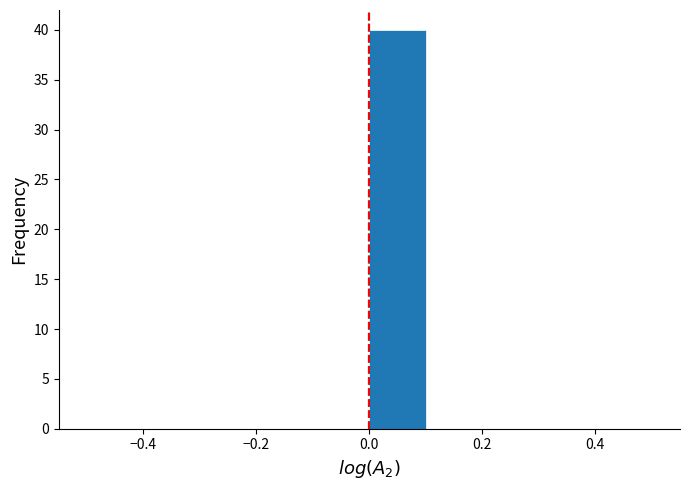

Which range on the x-axis has the tallest bar?

0.0 to 0.1